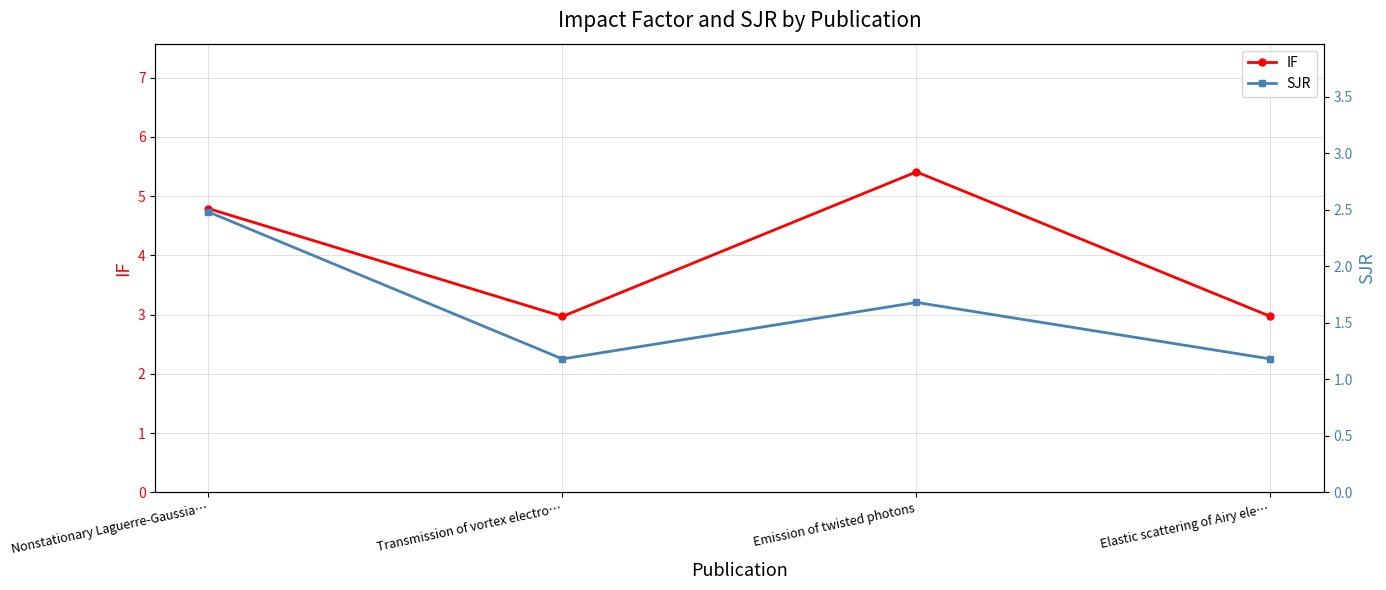

What is the difference between the SJR values at Transmission of vortex electro… and Emission of twisted photons?

0.5